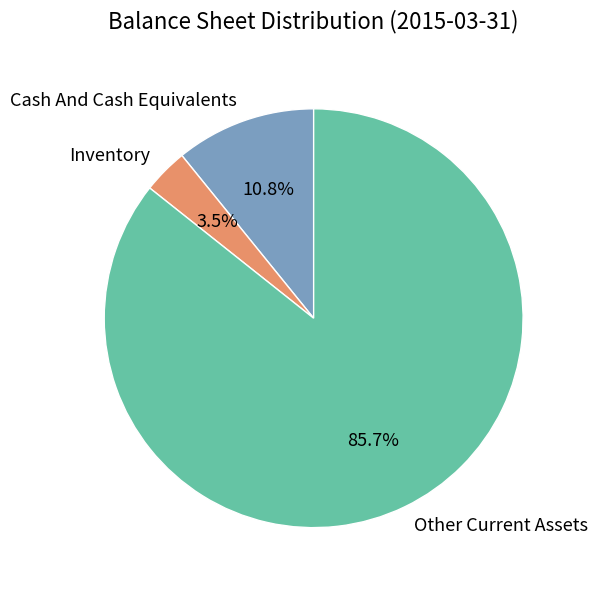

What is the majority slice?

Other Current Assets